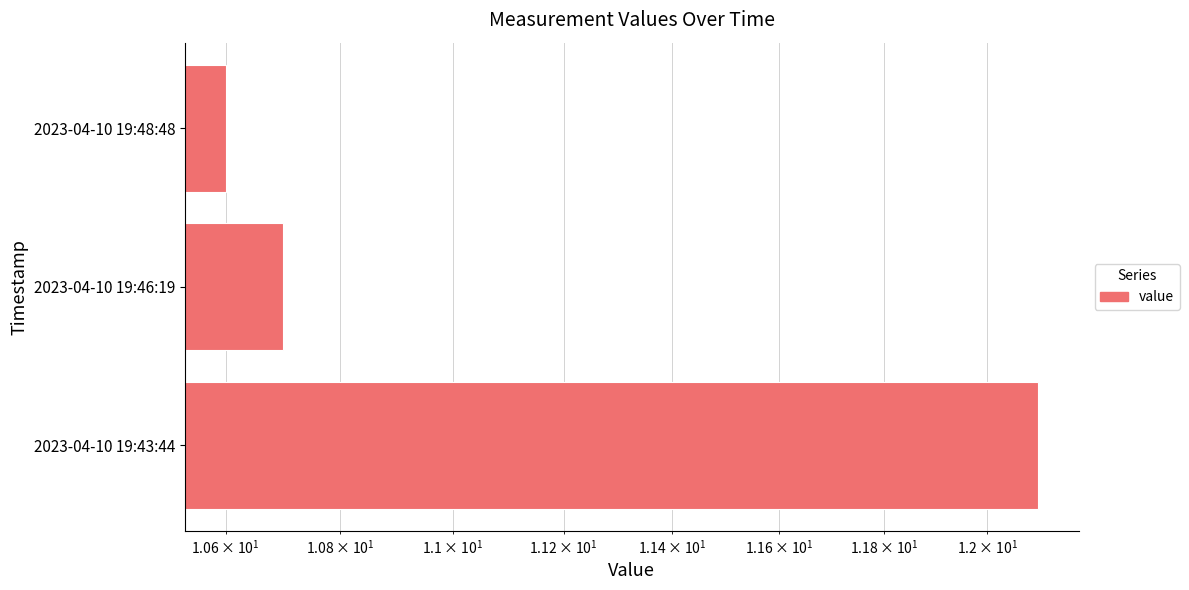

True or false: the data shows 6.3 at 2023-04-10 19:48:48.

False